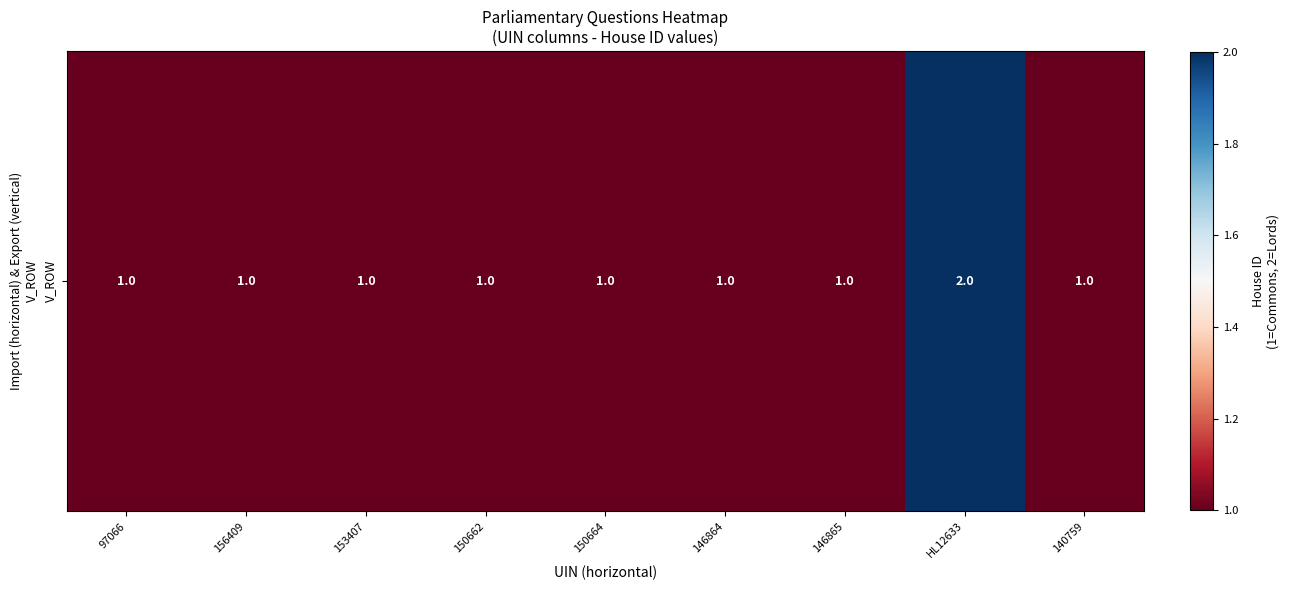

Which has a higher value, 156409 or 140759?

156409